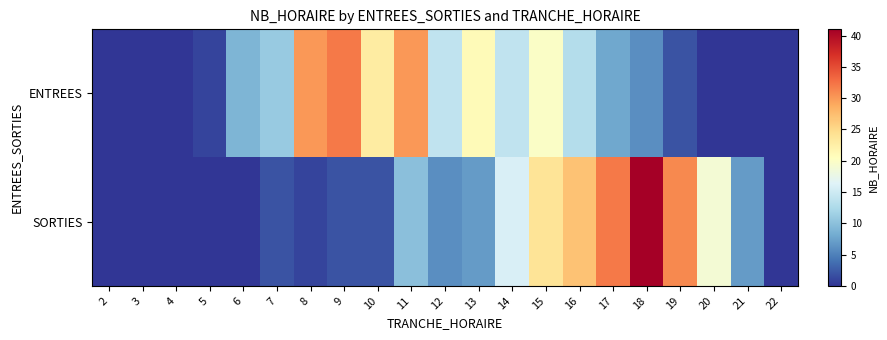

How many series are shown in this chart?

2